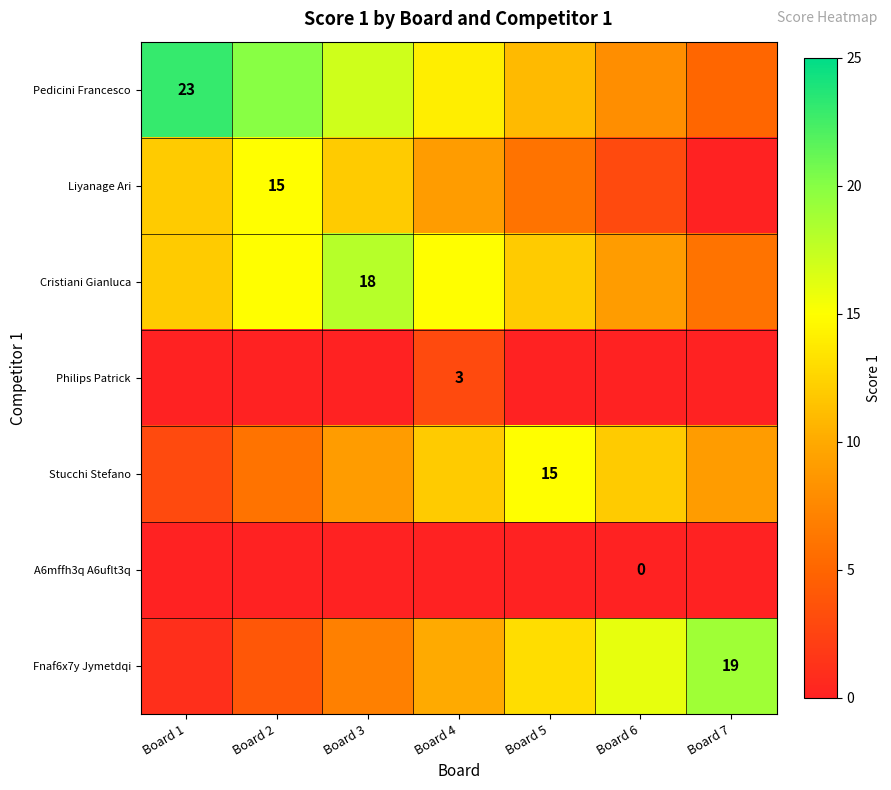

The value of Pedicini Francesco at Board 1 is 23. True or false?

True